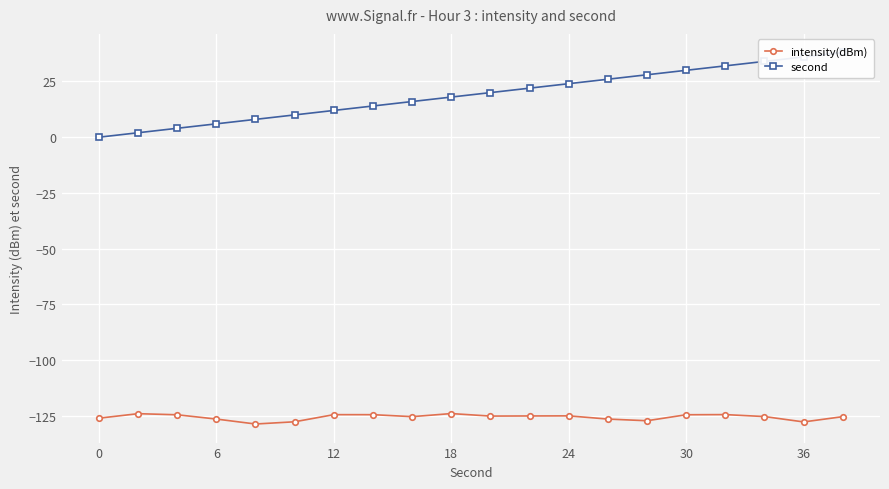

True or false: intensity(dBm) has more than 2 points higher than both neighbors.

True